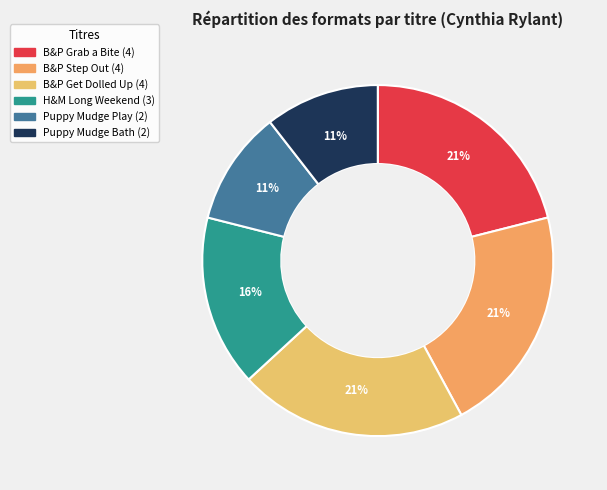

Is there a majority slice in this chart?

No